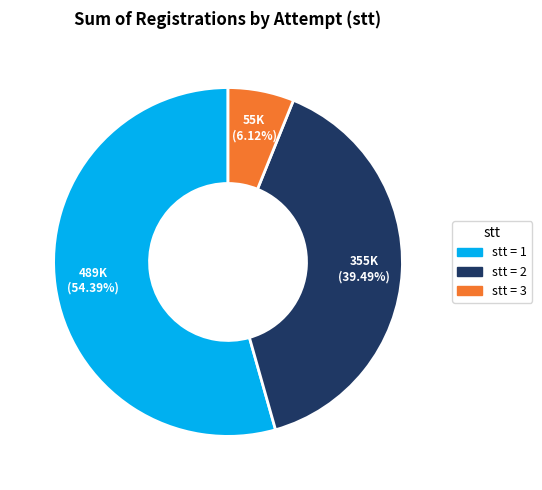

Is there a majority slice in this chart?

Yes